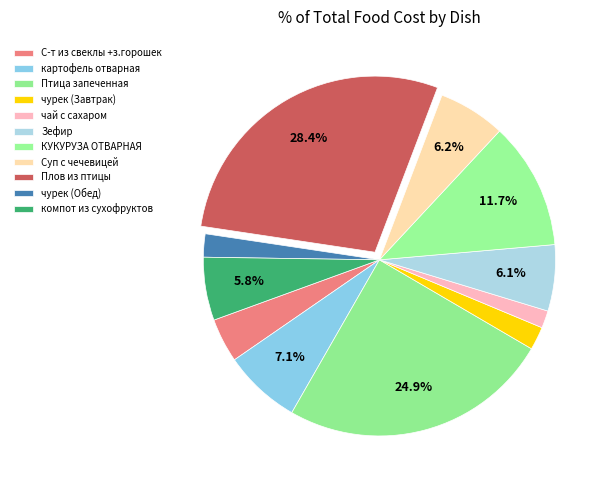

What is the smallest slice in the pie chart?

чай с сахаром